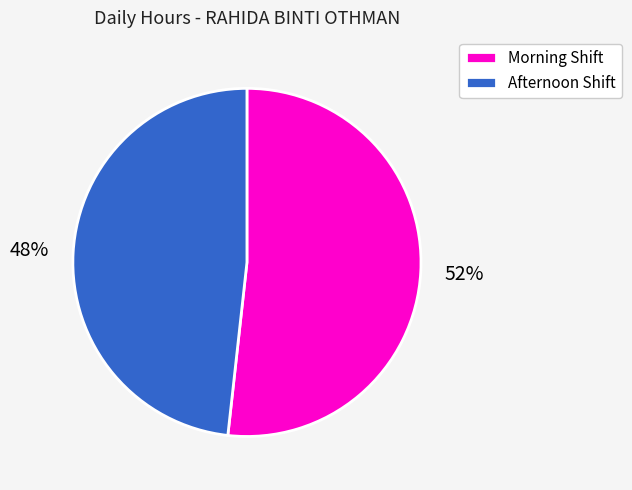

What is the largest slice in the pie chart?

Morning Shift